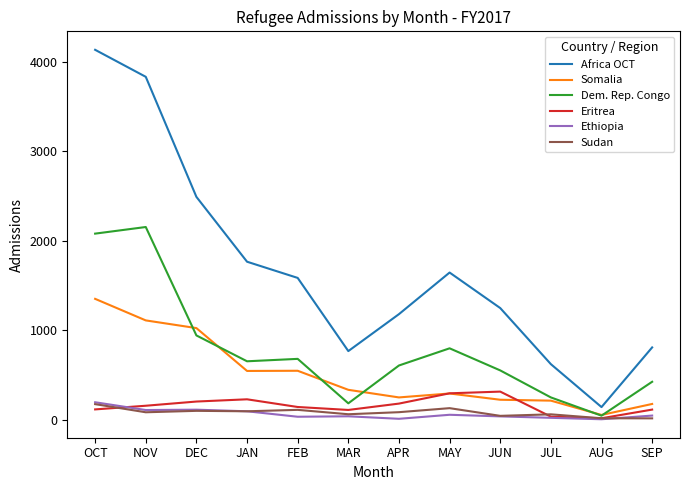

True or false: Sudan and Somalia intersect in this chart.

False